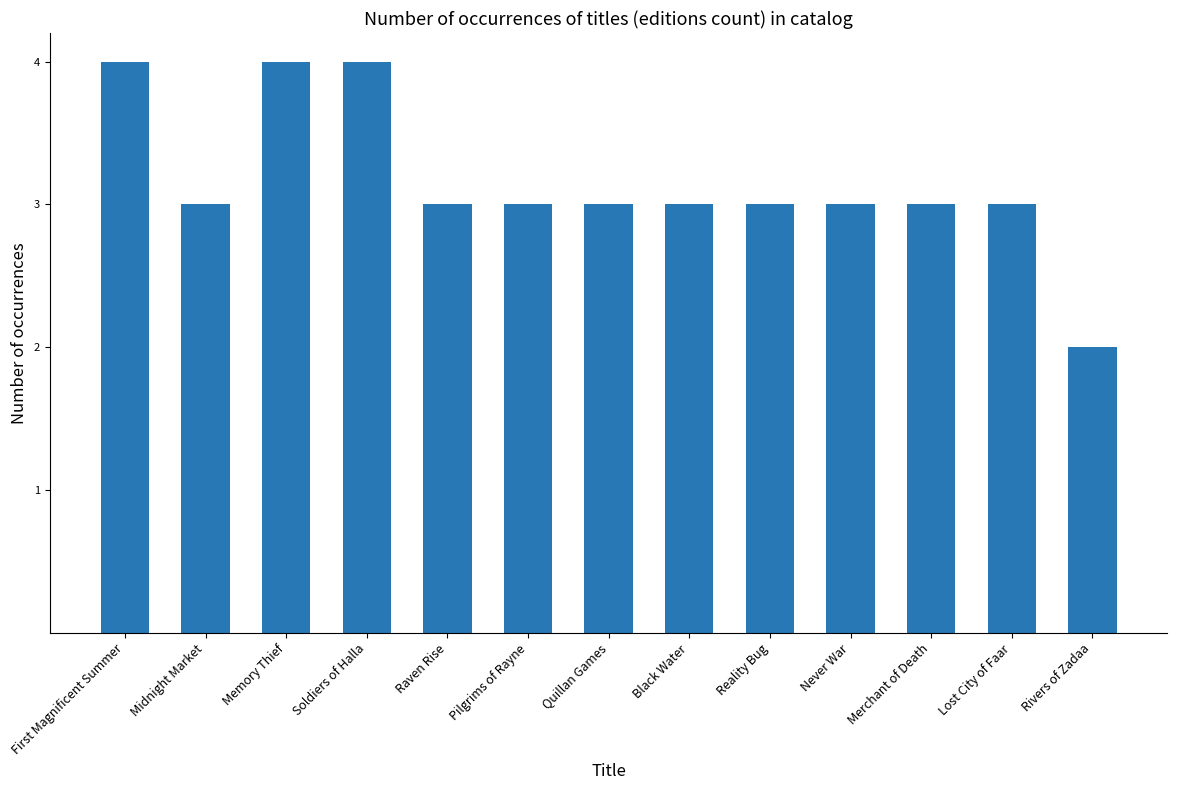

Read the value at Never War.

3